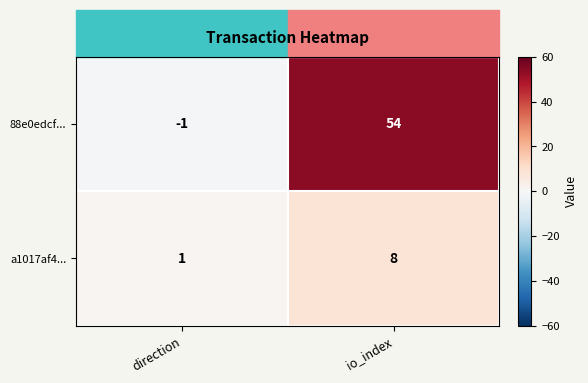

At direction, list the series in order from largest to smallest.

a1017af4..., 88e0edcf...